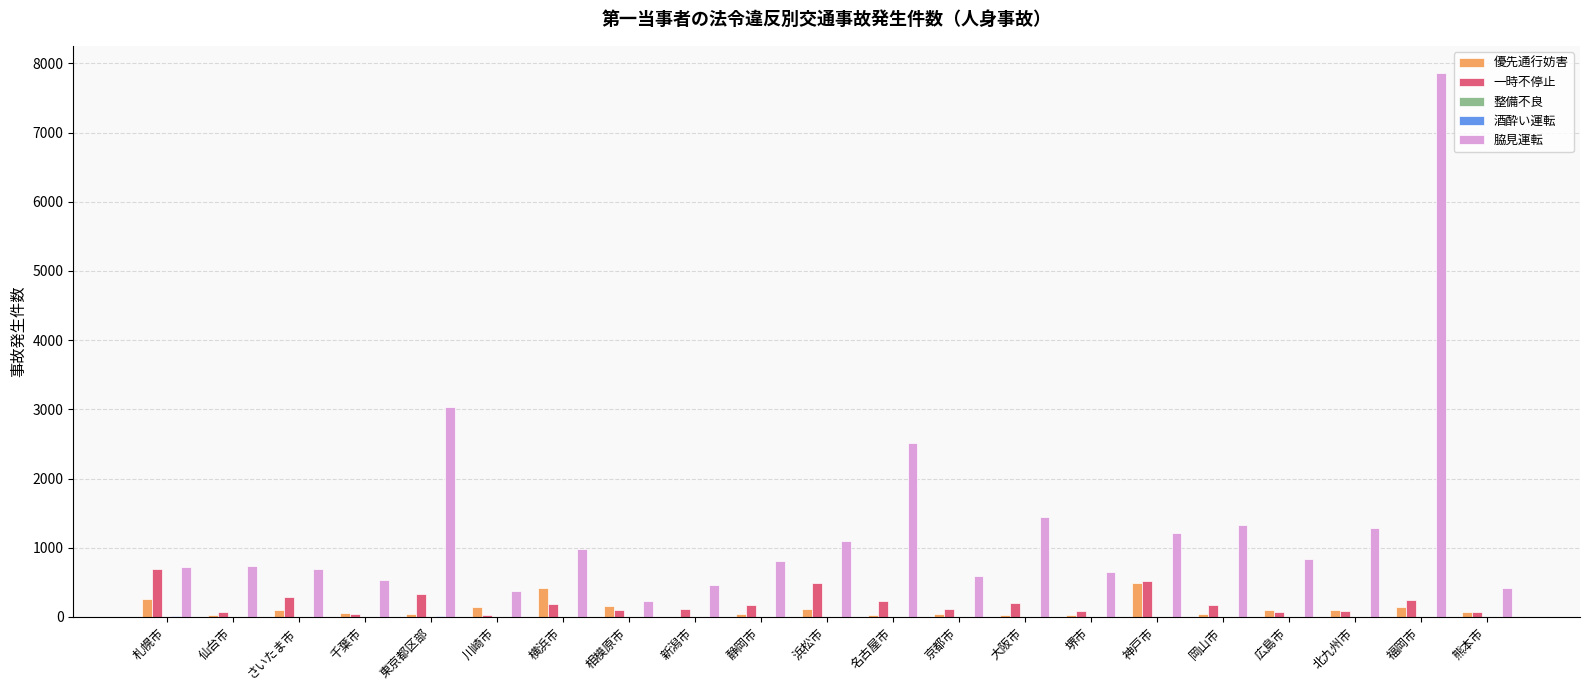

True or false: 脇見運転 has a value of 1206 at 神戸市.

True